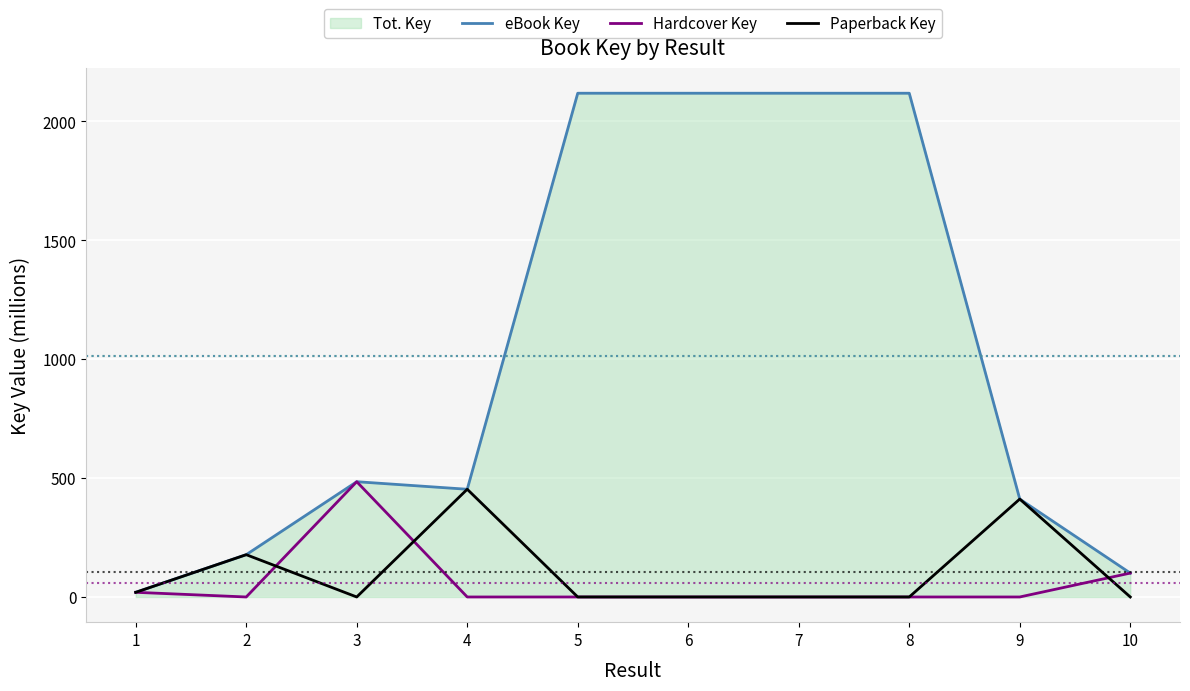

Does the chart display data point markers on the line(s)?

No